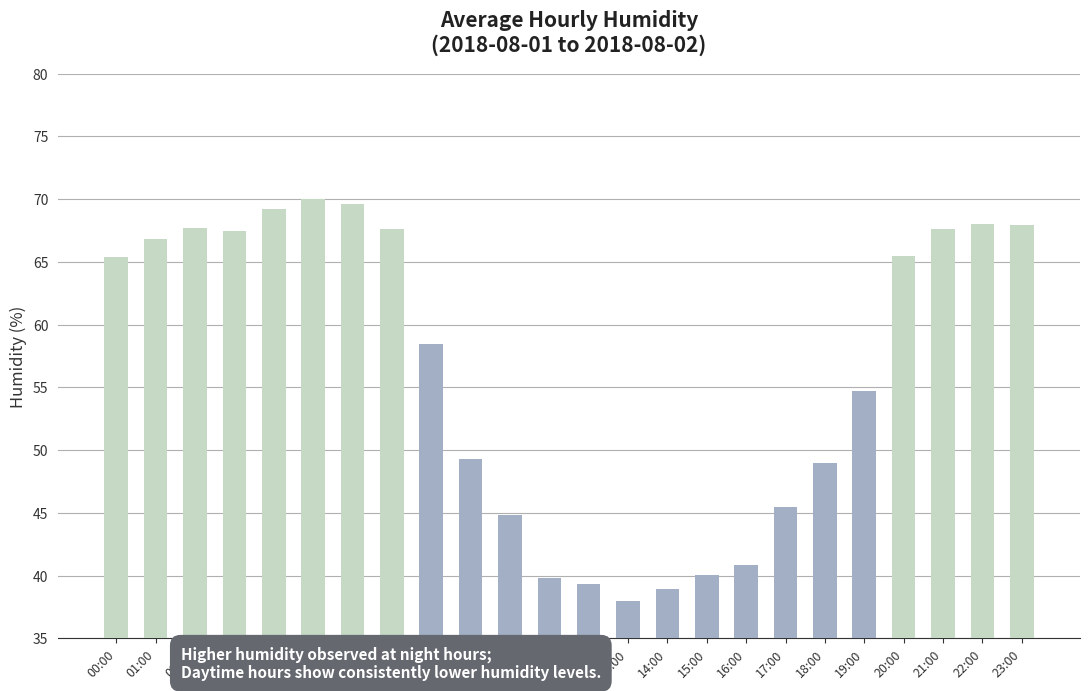

Between 09:00 and 15:00, which is larger?

09:00